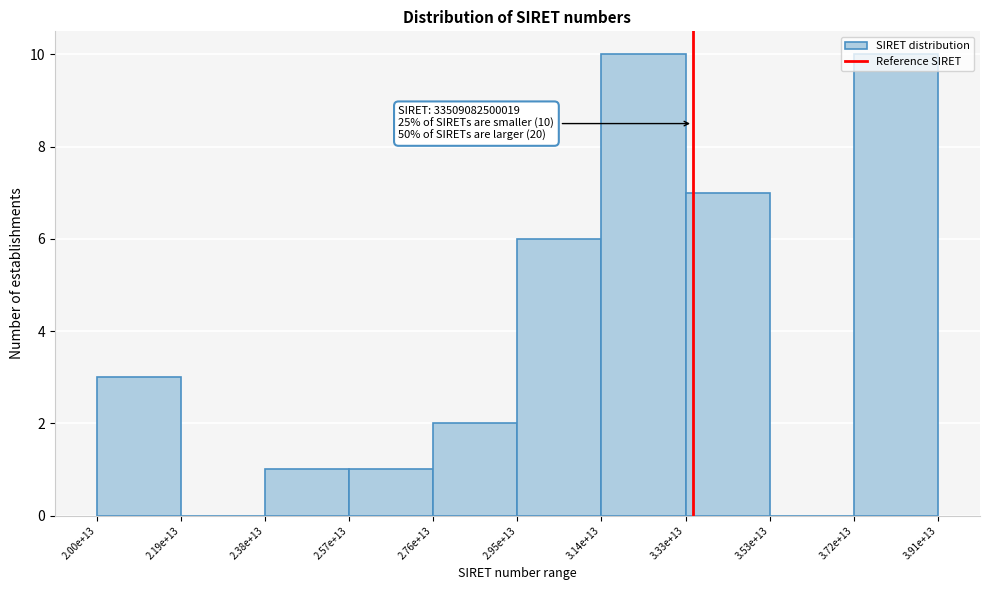

The chart shows a value of 2 at 2.00e+13. True or false?

False